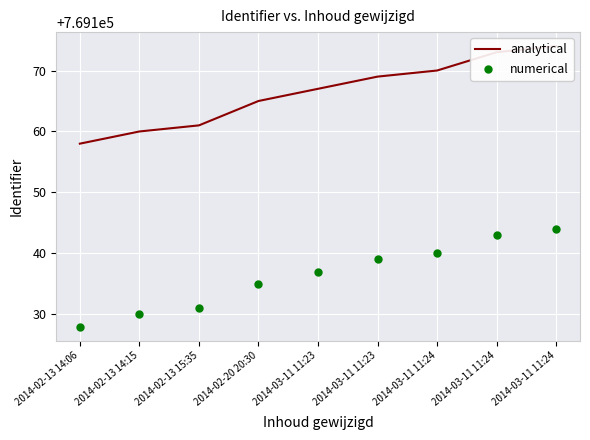

At which category is the sum across all series the highest?

2014-03-11 11:24